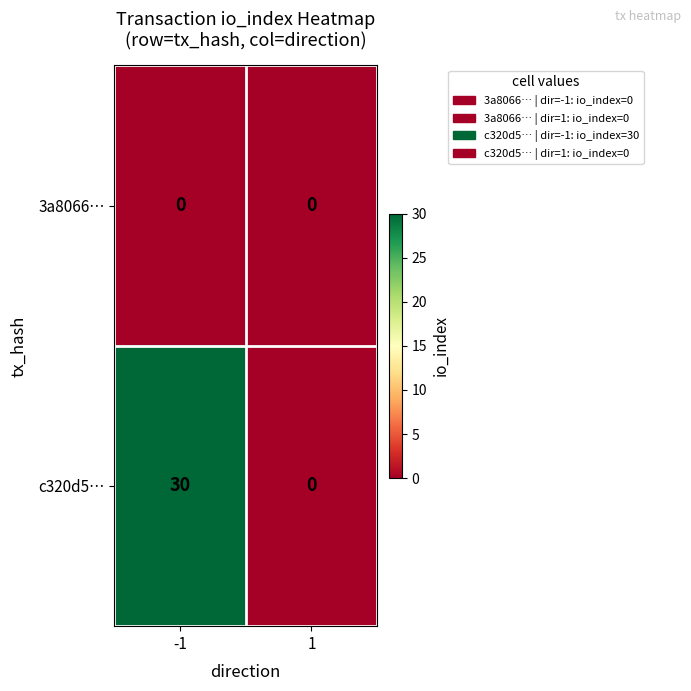

What is the total value across all series at -1?

30